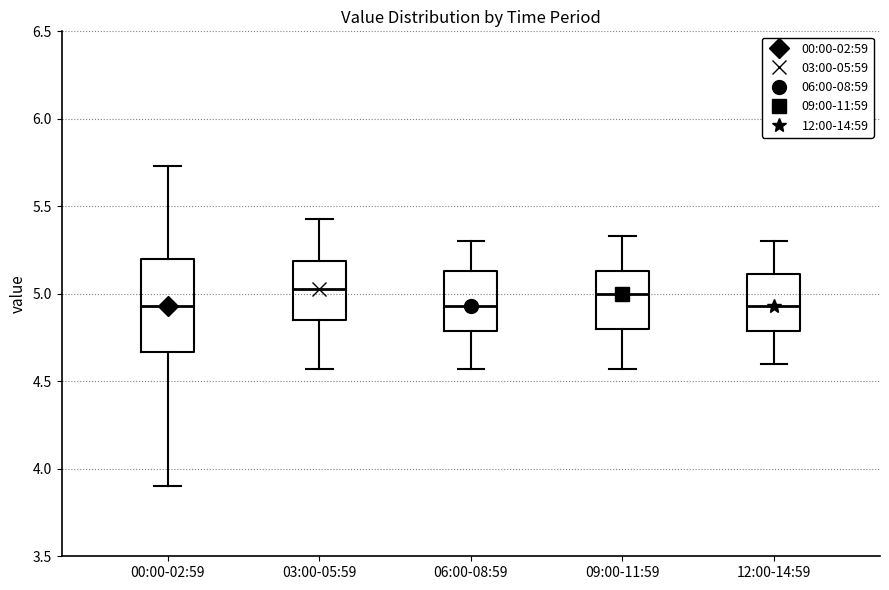

Comparing the boxes themselves (not the whiskers), which one is the tallest?

00:00-02:59